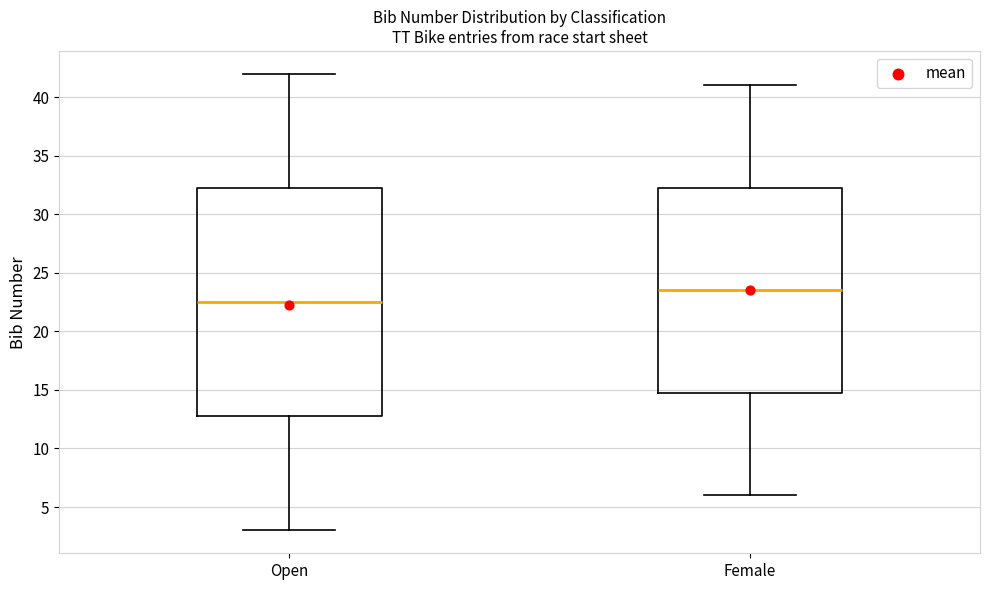

Reading left to right, transcribe this box plot: for each box, give where its median line is, the range the box spans, and where its two whiskers end, as read against the y-axis. The values are not printed on the chart, so give them approximately, as read against the axis.

Open: median 22.5, box 13.0 to 32.5, whiskers 3.0 to 42.0
Female: median 23.5, box 15.0 to 32.5, whiskers 6.0 to 41.0